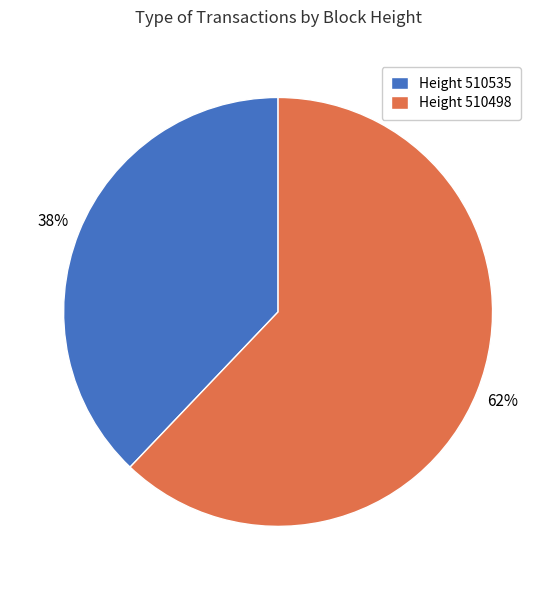

Do Height 510498 and Height 510535 together represent more than half of the pie?

Yes